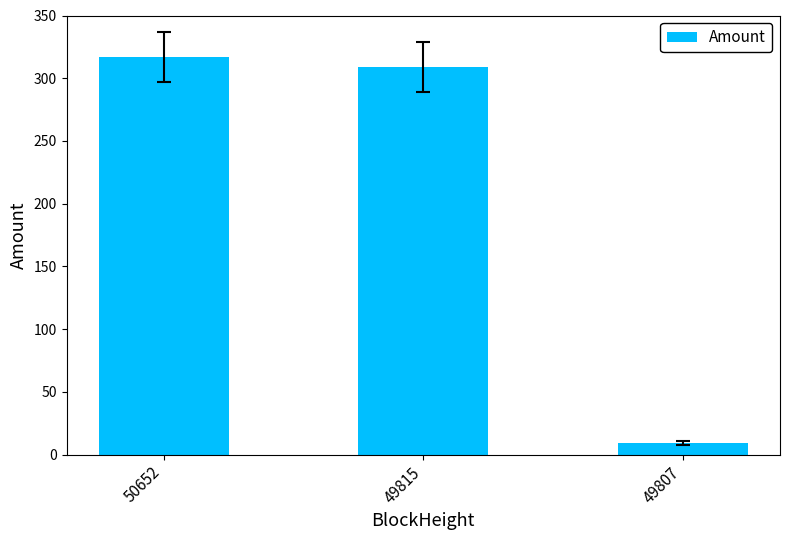

Which category has the lowest value across all series?

49807